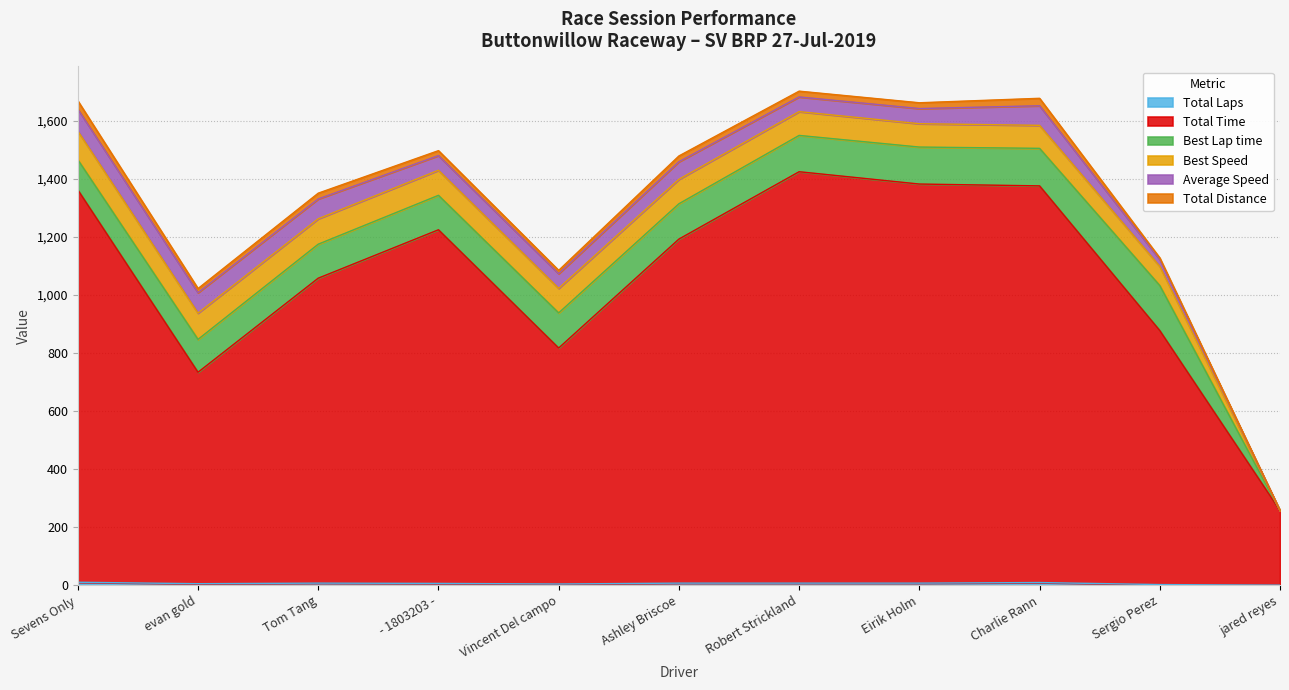

At how many categories does at least one series exceed 731?

9